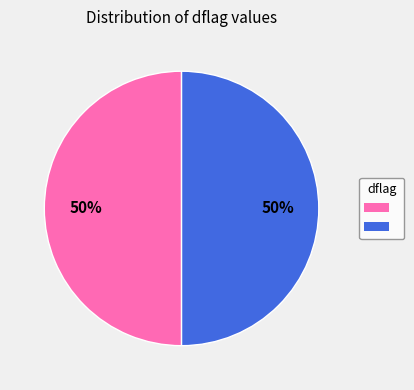

To the nearest percent, what is the average slice percentage?

50%